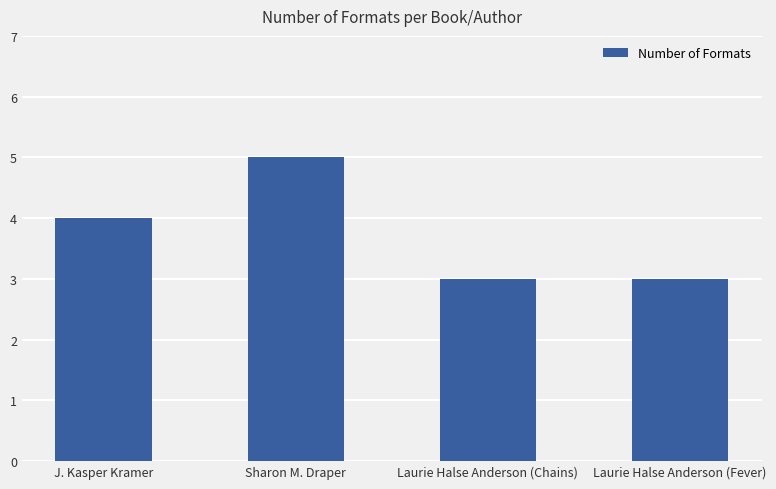

What is the difference between the second highest and second lowest values?

1